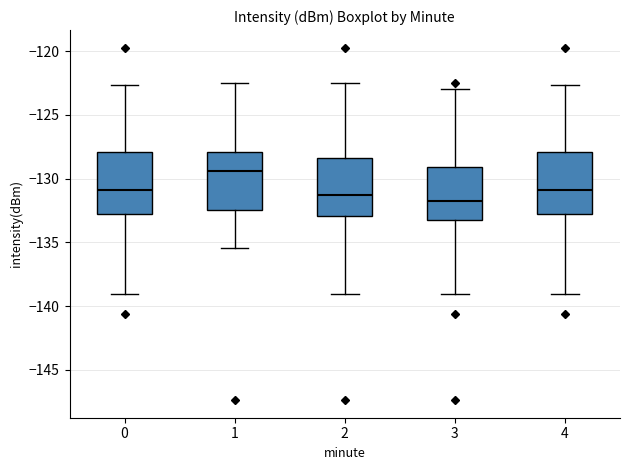

Reading left to right, read every box against the y-axis: the position of its median line, the range the box covers, and the ends of its whiskers. The values are not printed on the chart, so give them approximately, as read against the axis.

0: median -131.0, box -133.0 to -128.0, whiskers -139.0 to -122.5
1: median -129.5, box -132.5 to -128.0, whiskers -135.5 to -122.5
2: median -131.5, box -133.0 to -128.5, whiskers -139.0 to -122.5
3: median -131.5, box -133.0 to -129.0, whiskers -139.0 to -123.0
4: median -131.0, box -133.0 to -128.0, whiskers -139.0 to -122.5